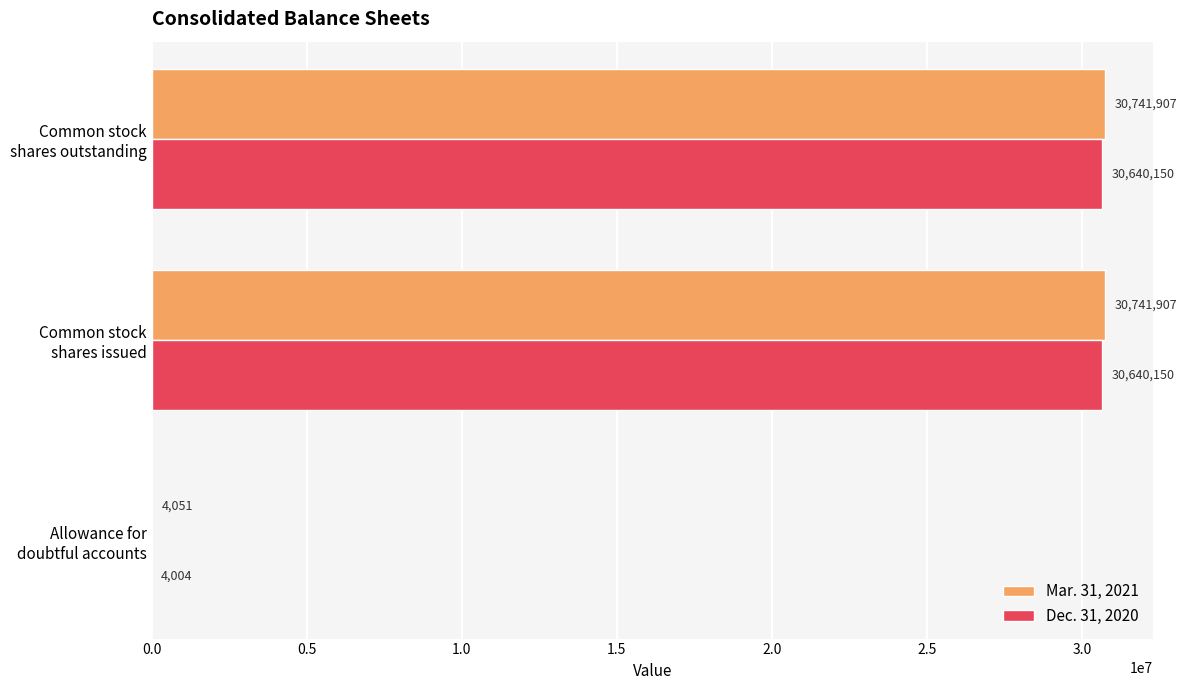

How many Mar. 31, 2021 values are between 4051 and 30741907?

3